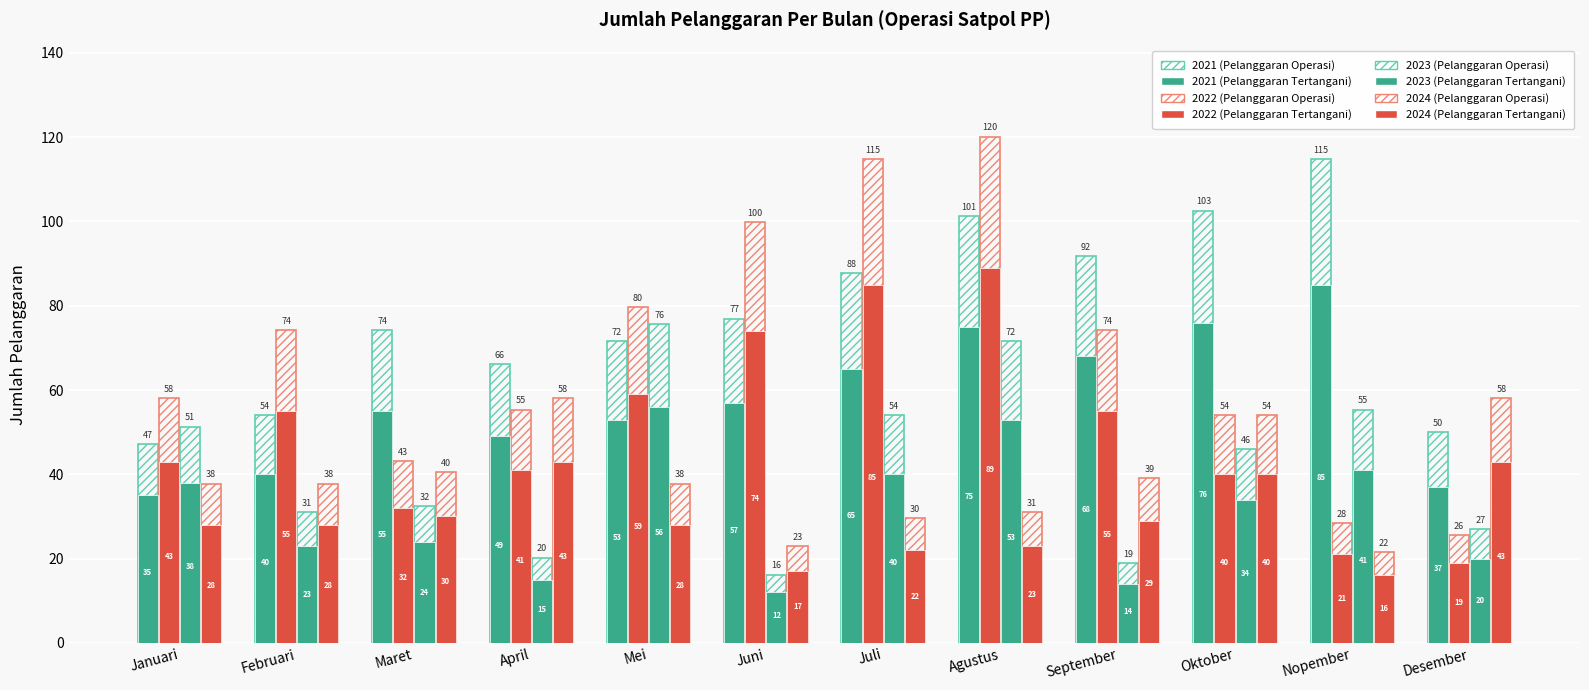

Count the number of data series in this chart.

8